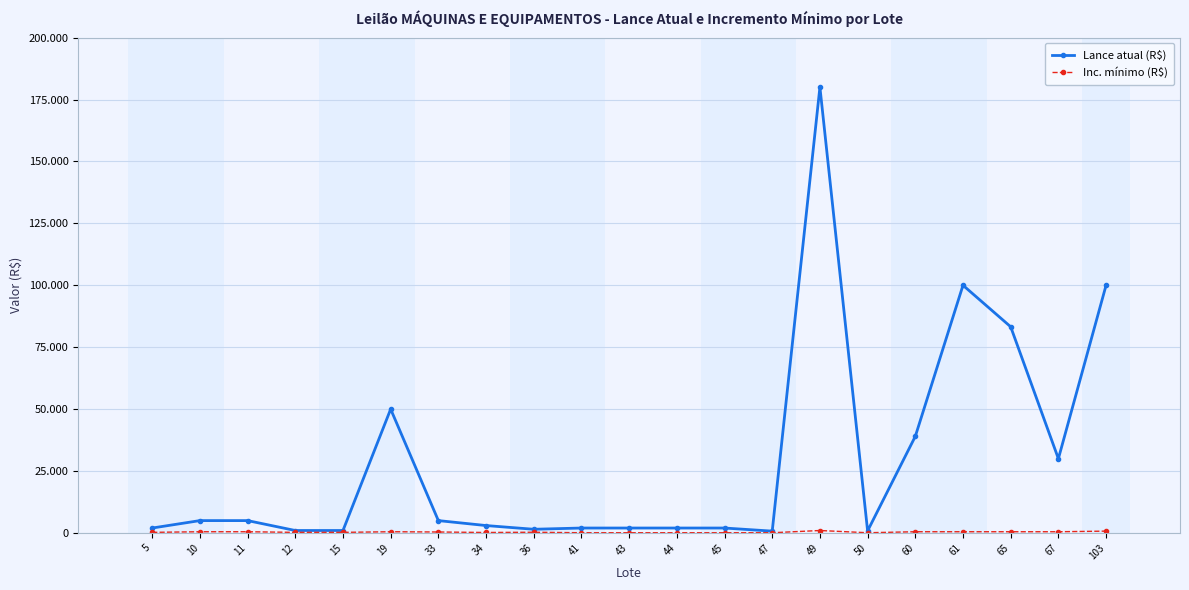

Which series has the widest spread of values?

Lance atual (R$)